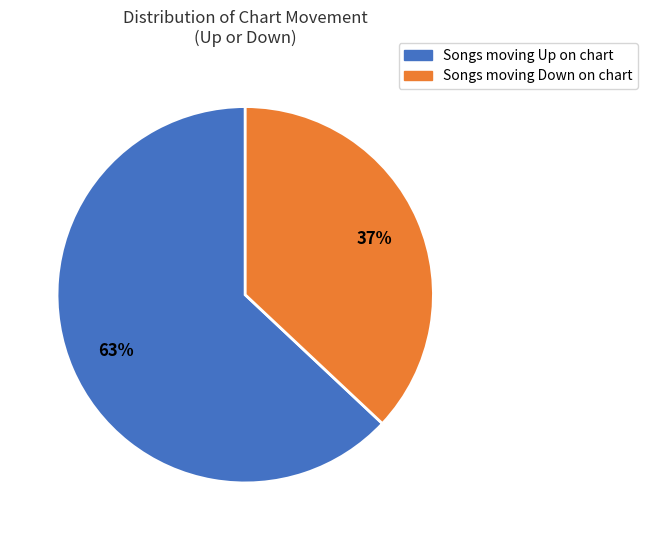

Is there a majority slice in this chart?

Yes